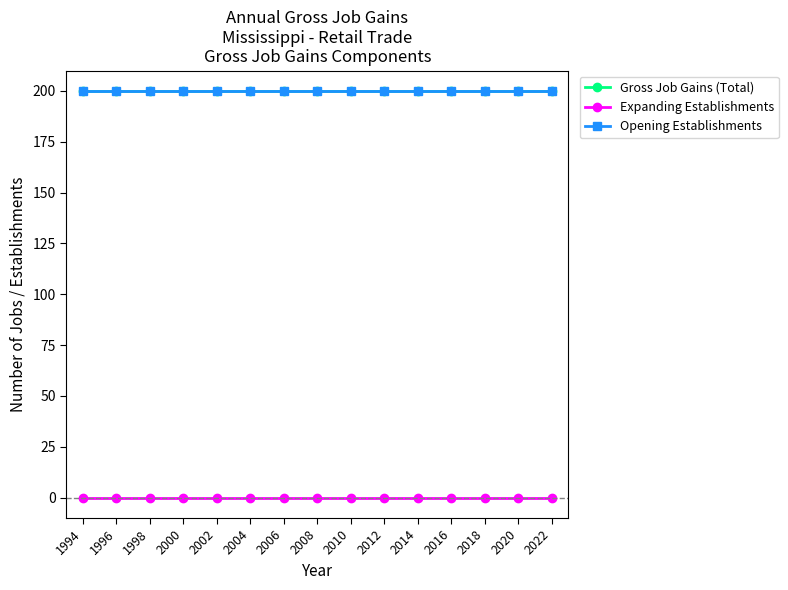

What is the difference between the highest and lowest values at 2002?

200